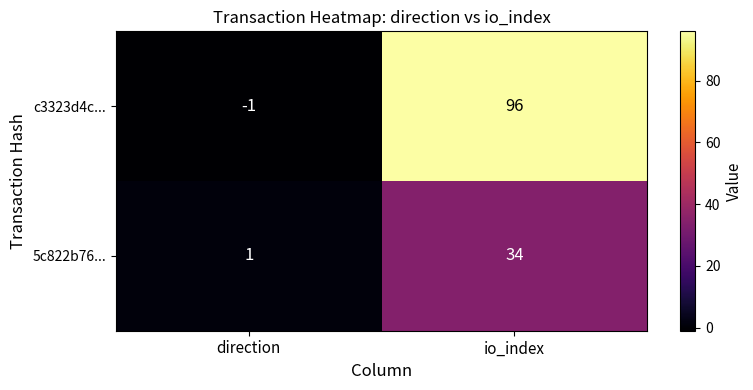

What is the total value across all series at io_index?

130